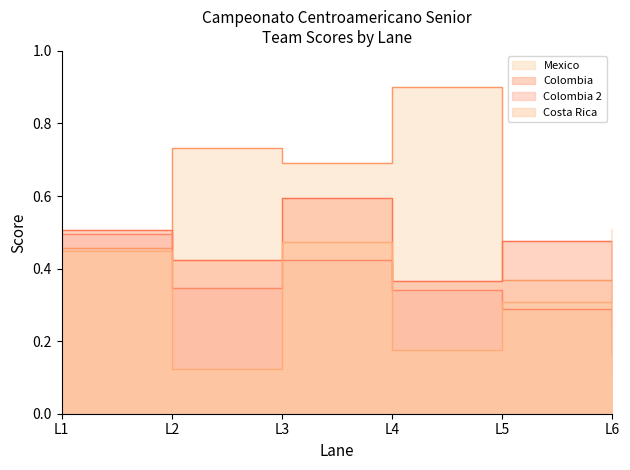

Rank the series at L2 from highest to lowest value.

Mexico, Colombia, Colombia 2, Costa Rica